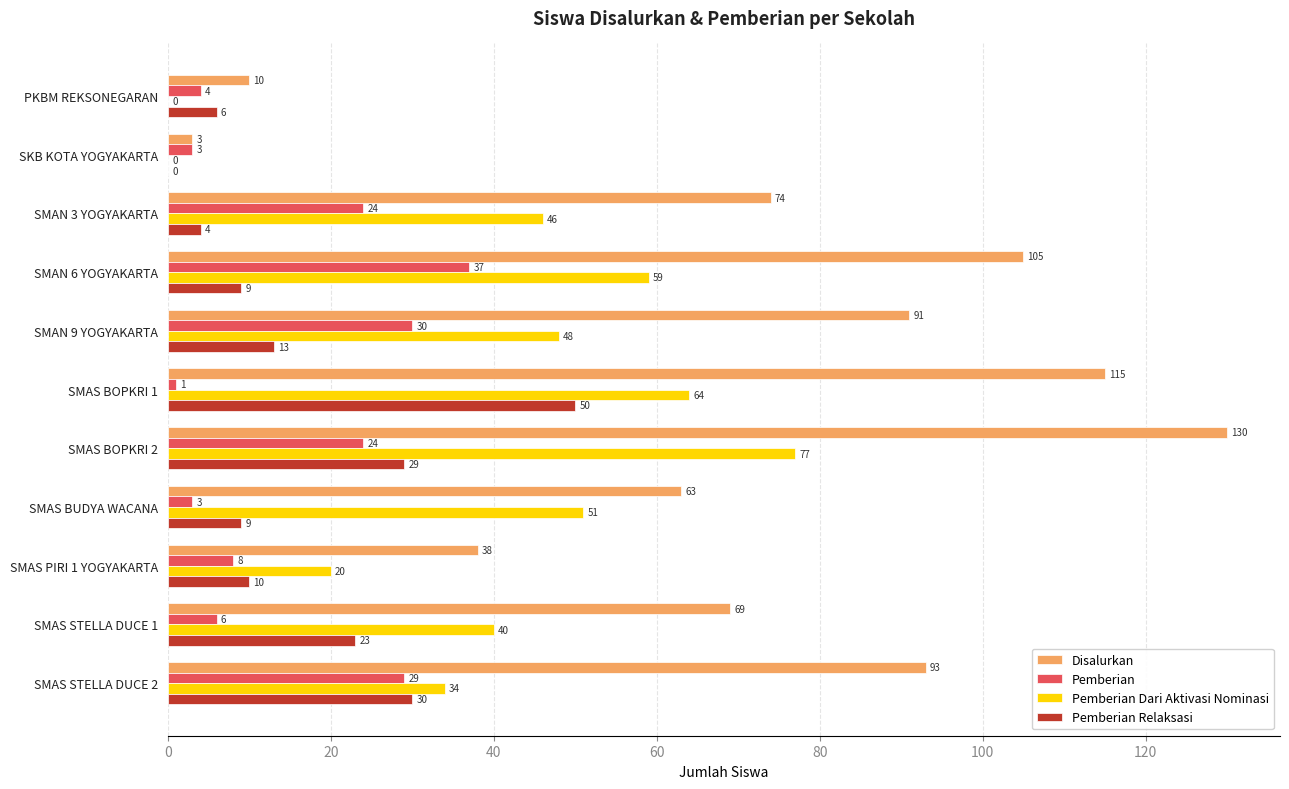

What are all the series names shown in the legend?

Disalurkan, Pemberian, Pemberian Dari Aktivasi Nominasi, Pemberian Relaksasi